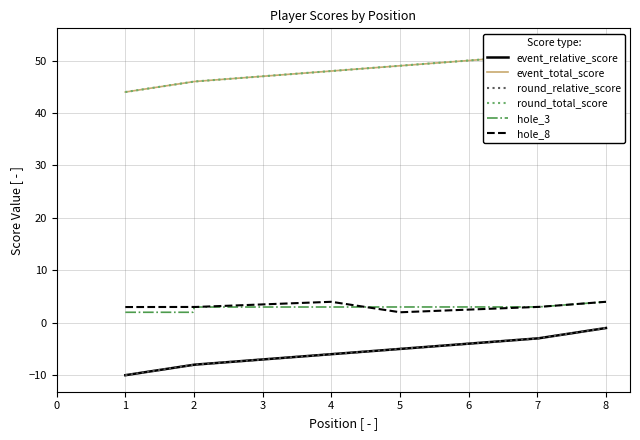

What is the sum of the event_total_score values at 8 and 7?

104